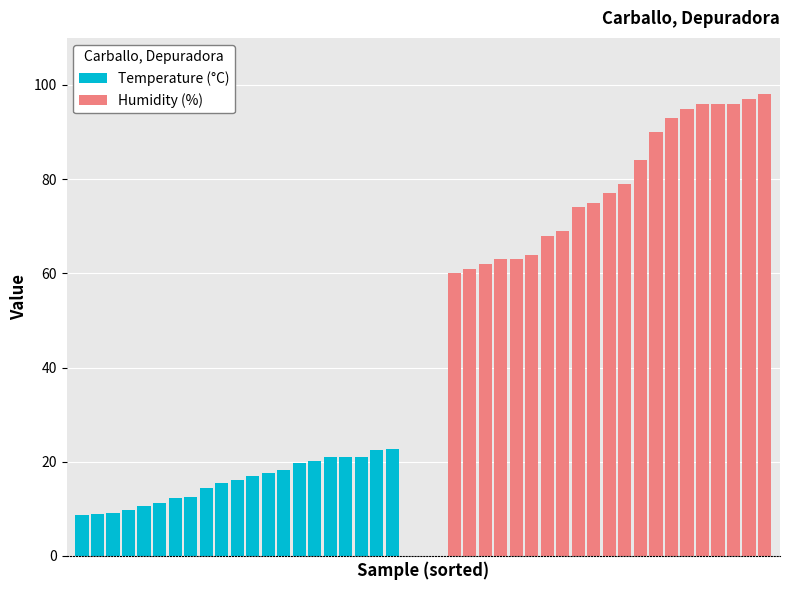

Which series has the largest range (max minus min)?

Humidity (%)